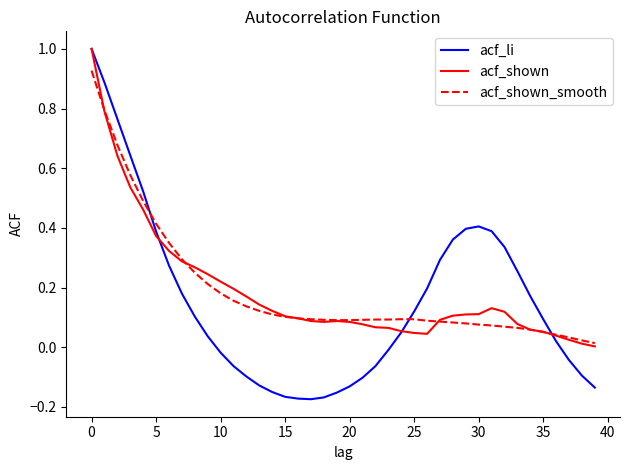

Which series has the largest range (max minus min)?

acf_li